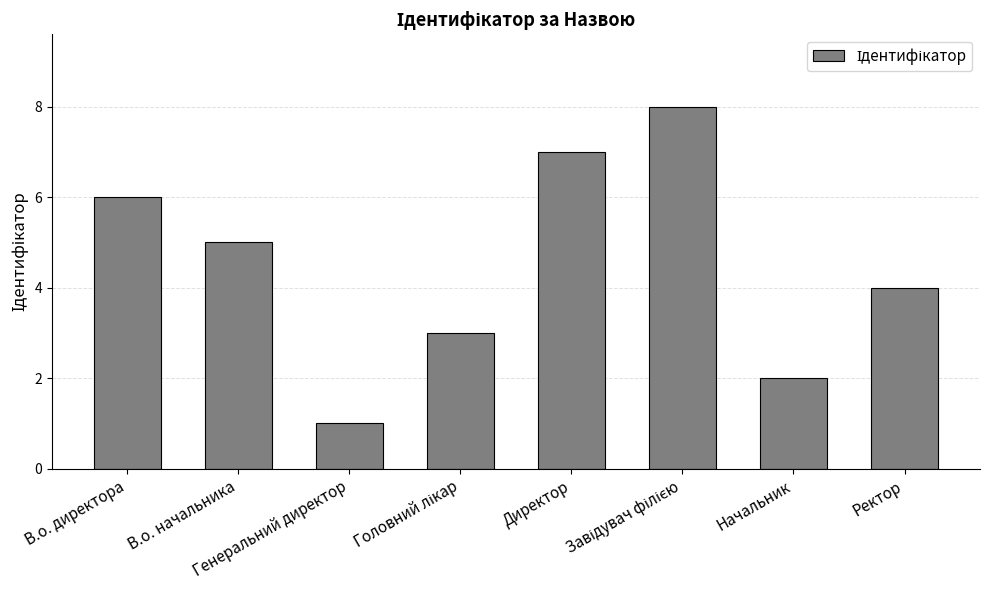

What is the sum of all values?

36